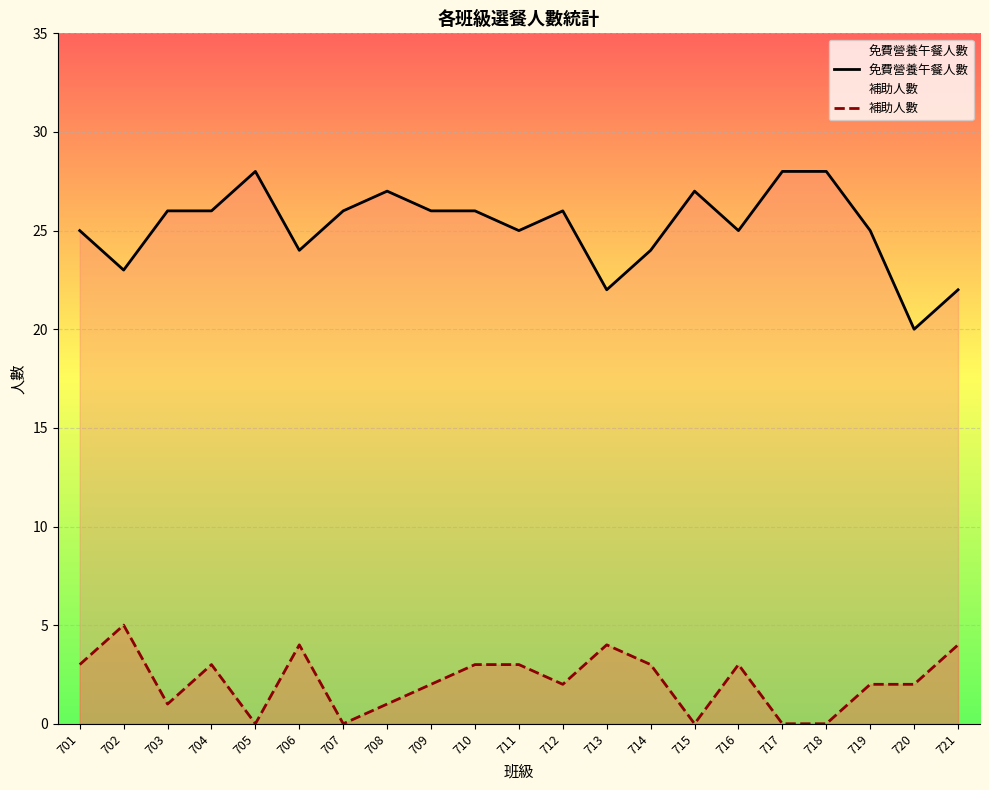

Rank the series at 701 from lowest to highest value.

補助人數, 免費營養午餐人數